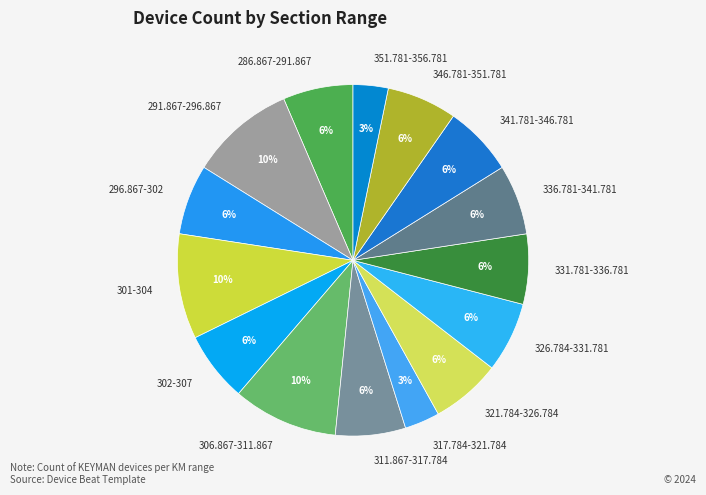

How many slices are in this pie chart?

15